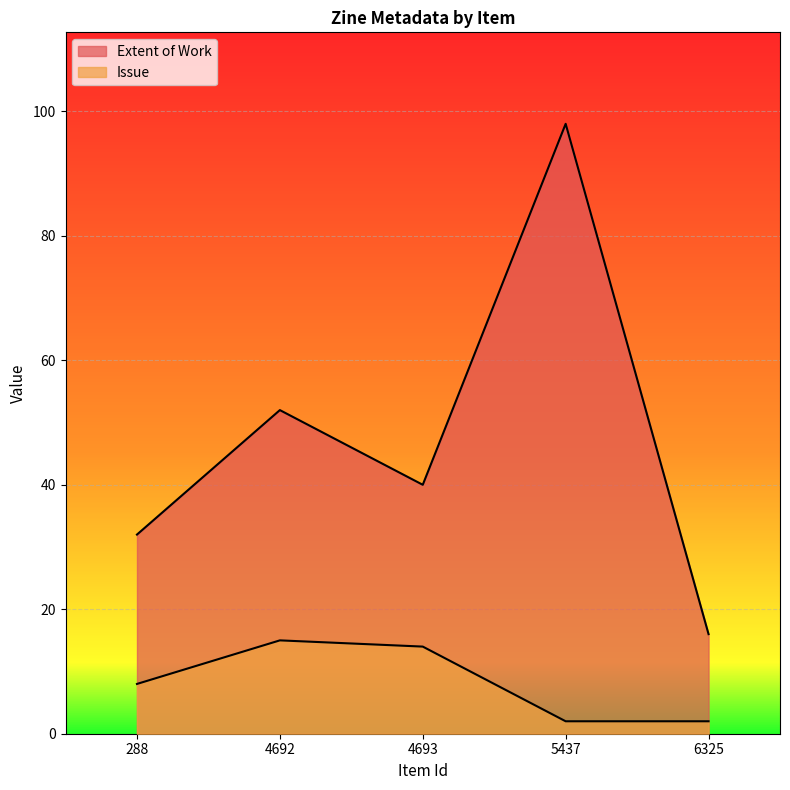

At how many categories does at least one series exceed 30?

4